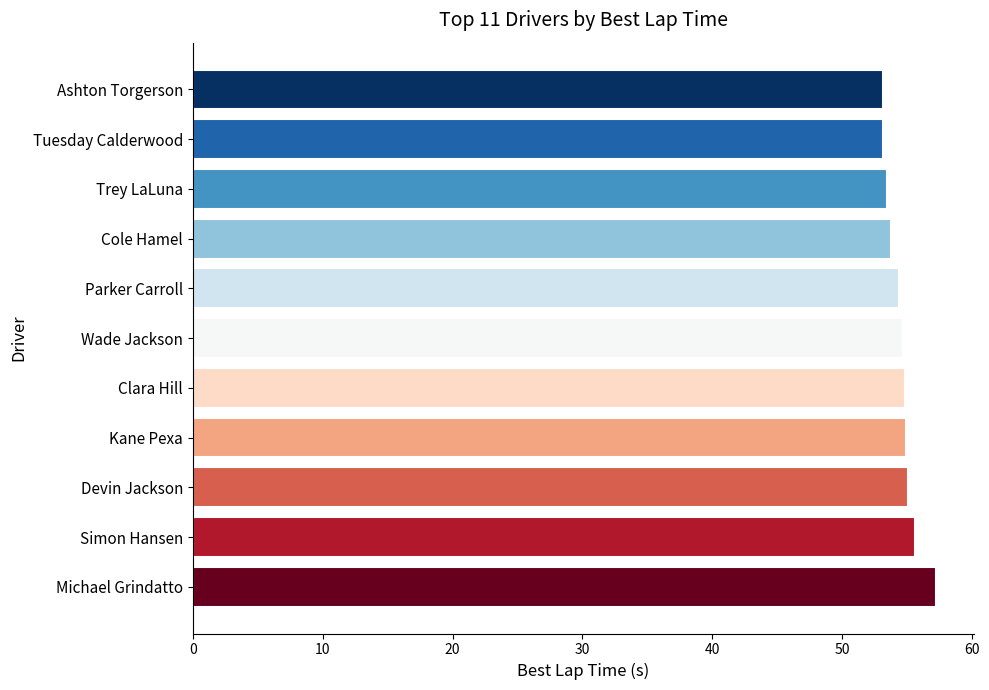

Which category has the highest value across all series?

Michael Grindatto